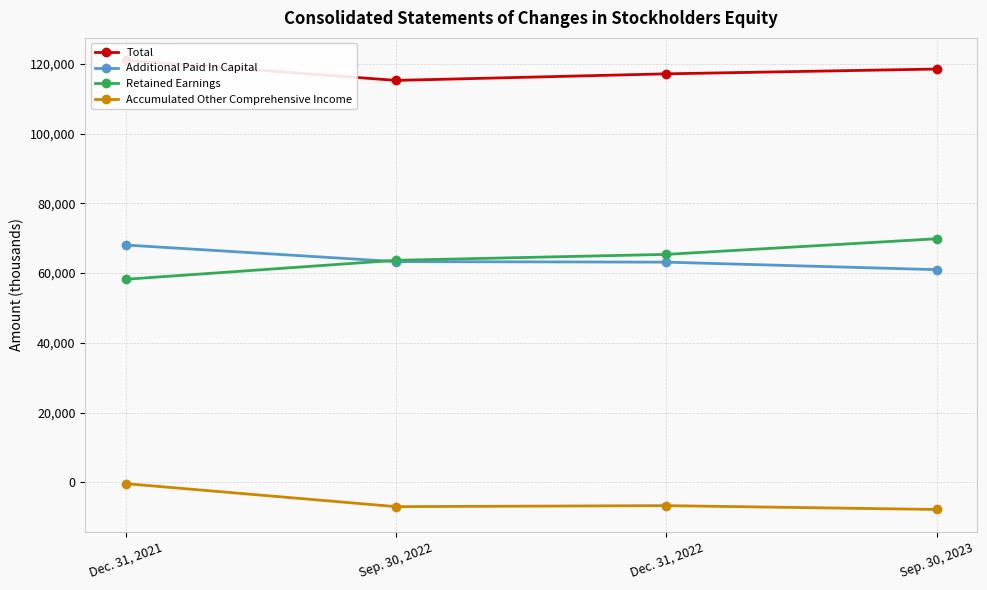

How many lines are shown in the chart?

4